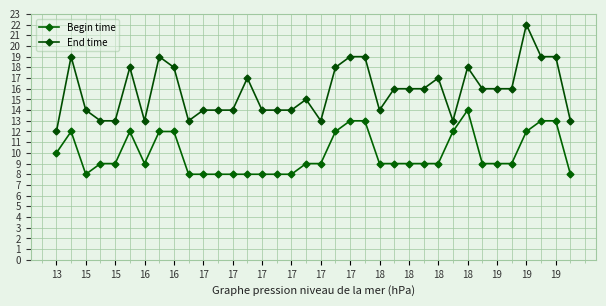

How many series are shown in this chart?

2